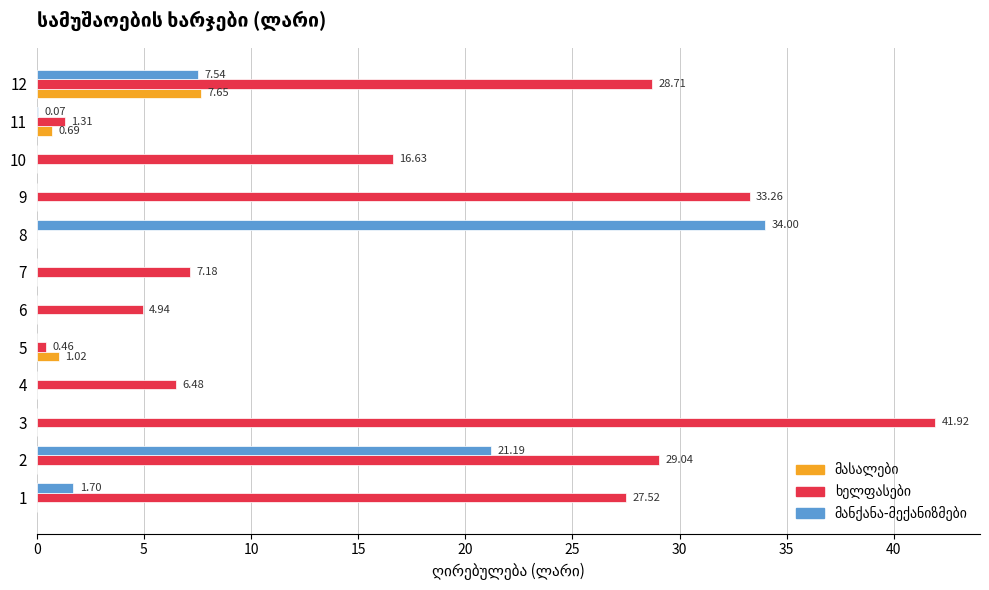

How many series are shown in this chart?

3